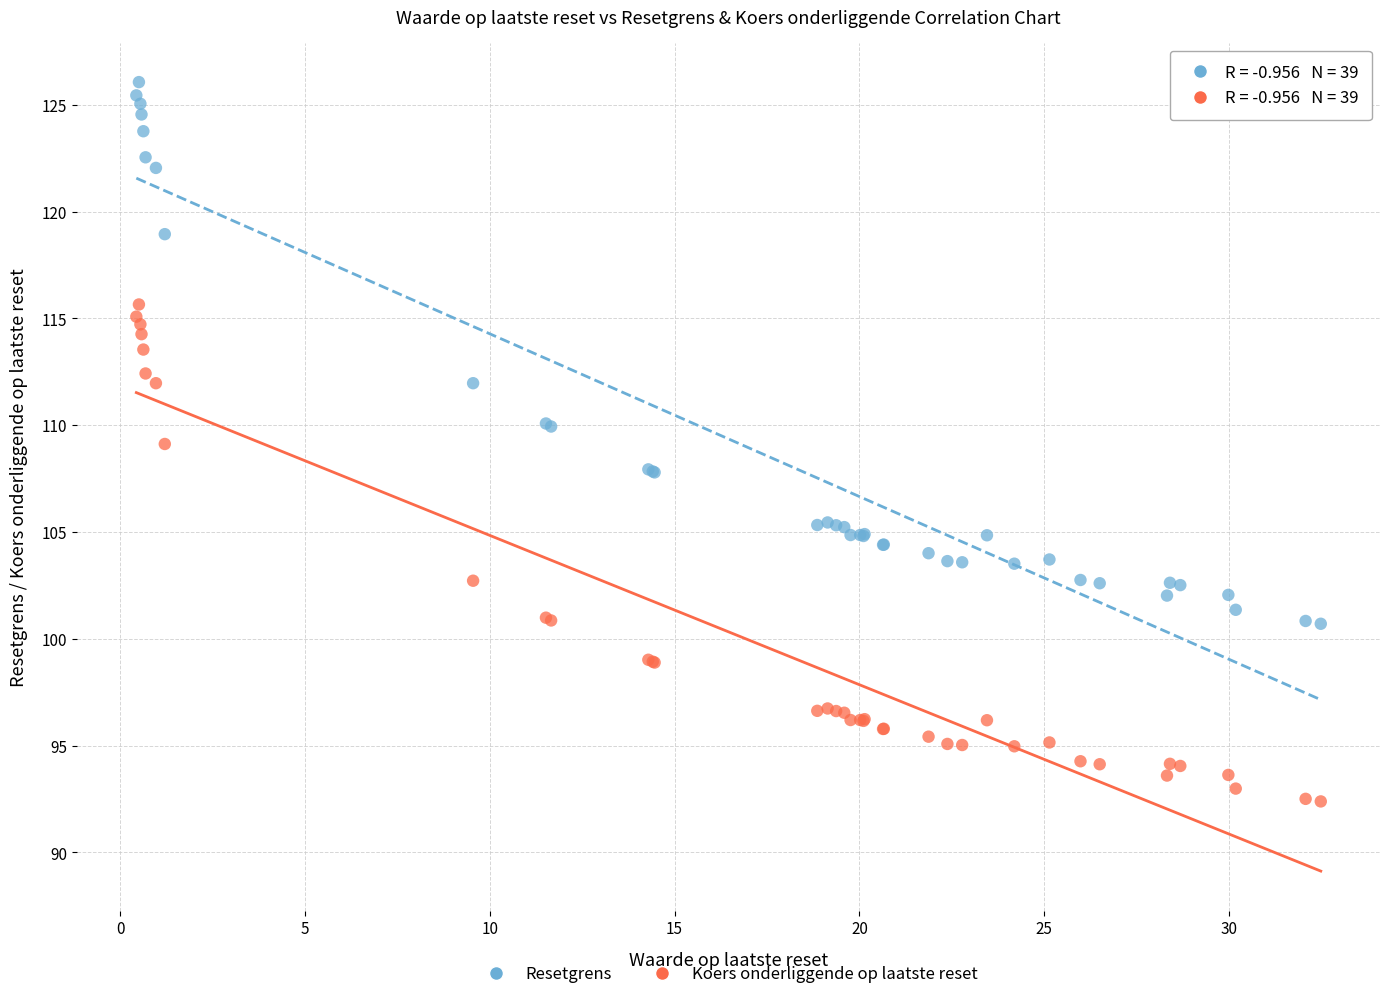

Which series reaches the maximum Y coordinate?

Resetgrens